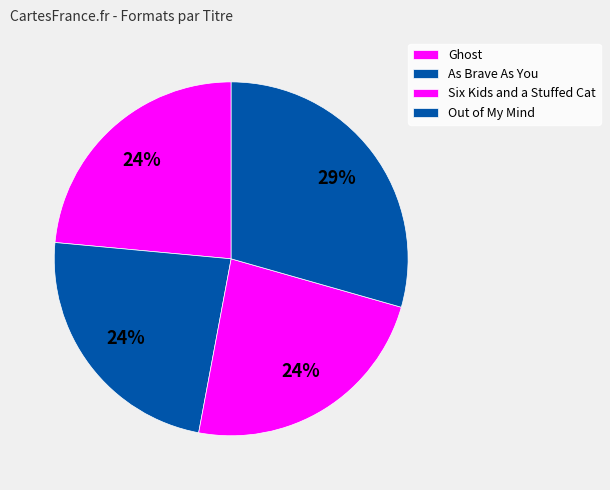

Rank the categories by value from lowest to highest.

Ghost, As Brave As You, Six Kids and a Stuffed Cat, Out of My Mind